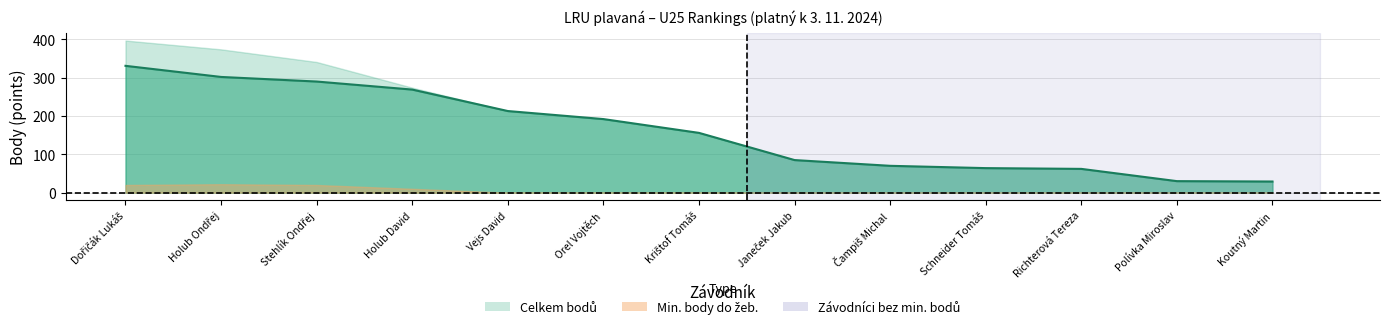

How many lines are shown in the chart?

3